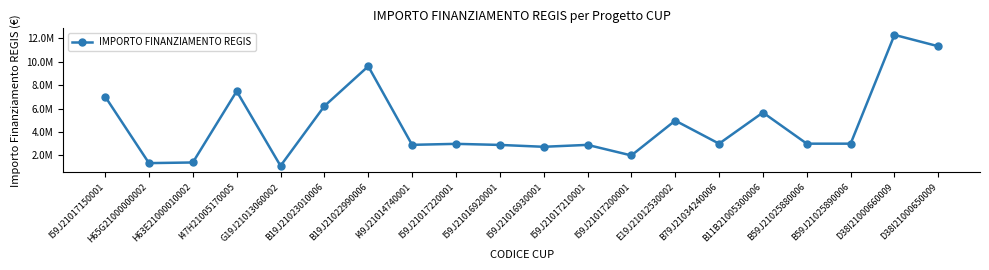

Does the chart have visible grid lines?

No